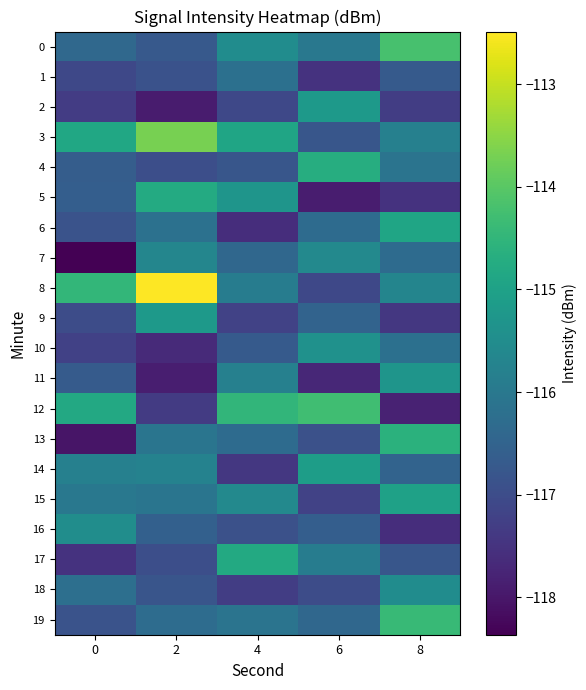

Which series has the largest range (max minus min)?

8